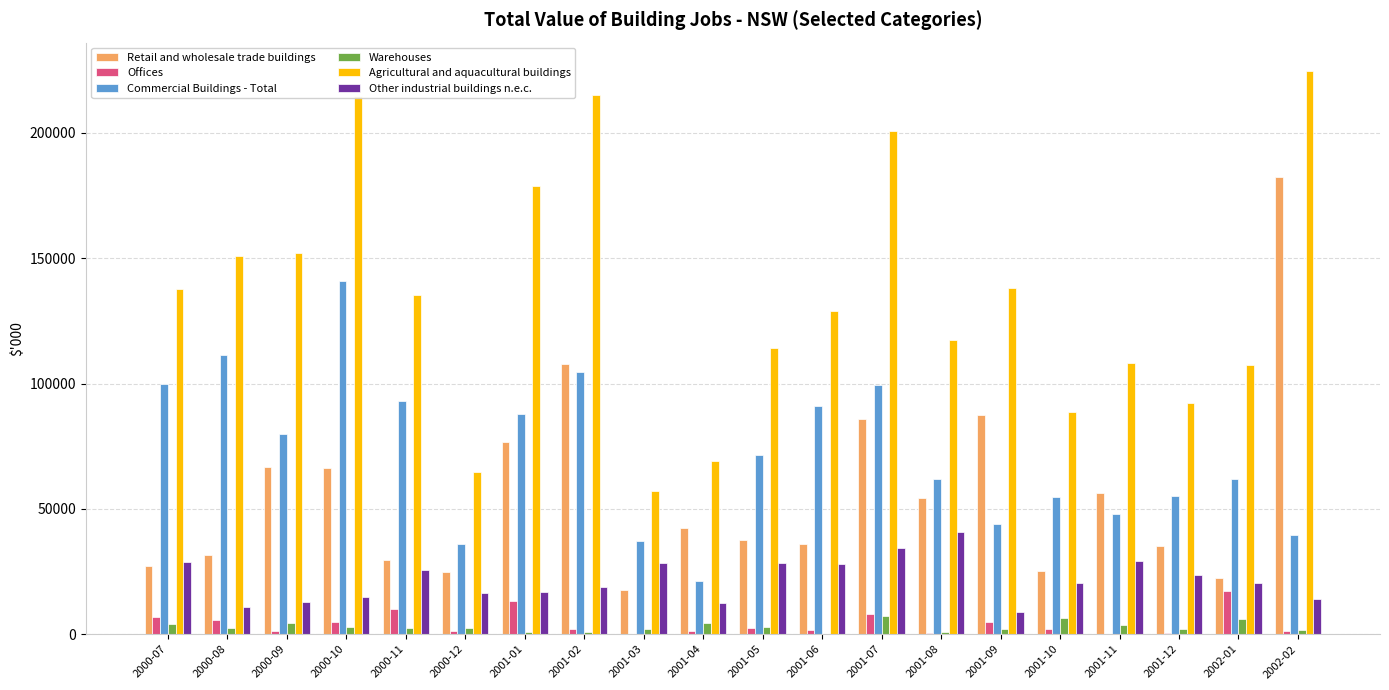

True or false: Retail and wholesale trade buildings has a value of 35066 at 2001-12.

True